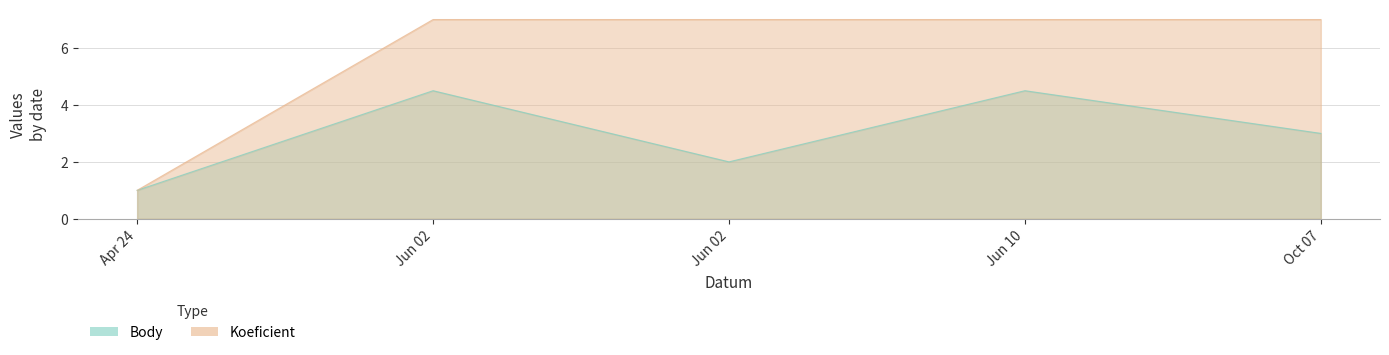

Count the number of data series in this chart.

2